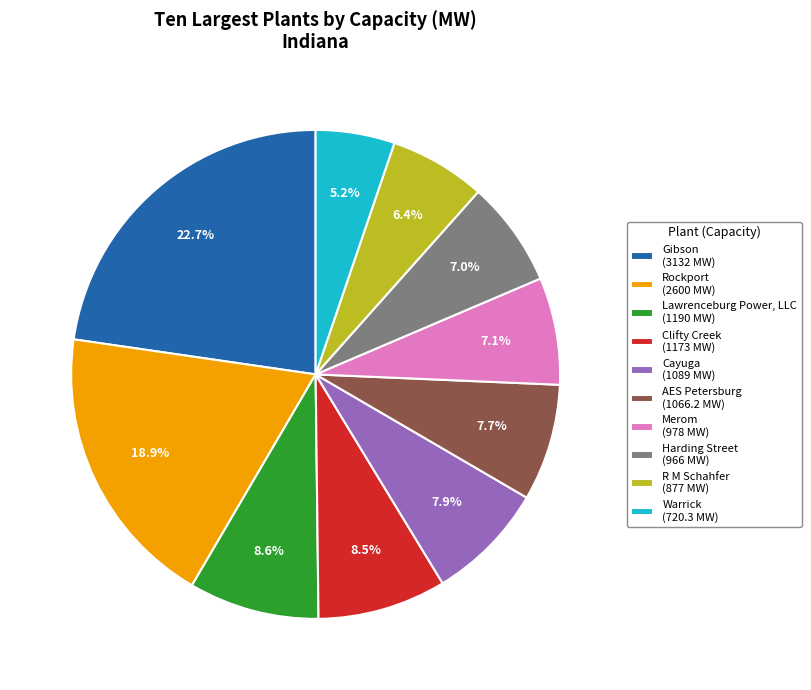

What is the ratio of the value at Harding Street (966 MW) to the value at Clifty Creek (1173 MW)?

0.8